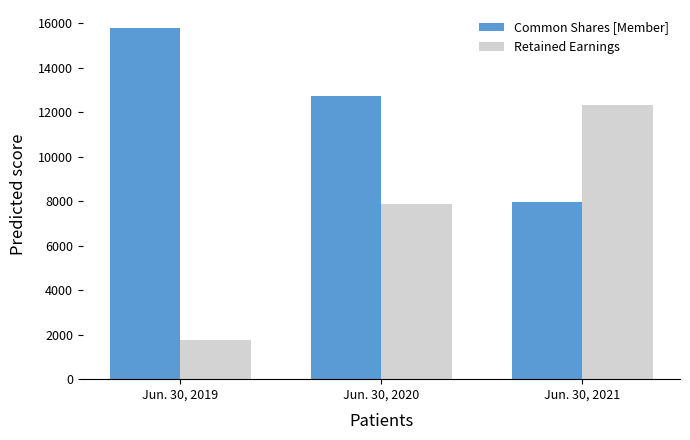

What is the sum of all Retained Earnings values?

21984